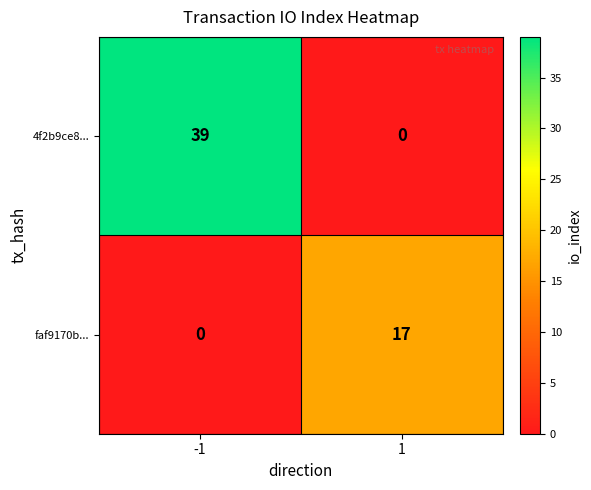

Which series has the widest spread of values?

4f2b9ce8...